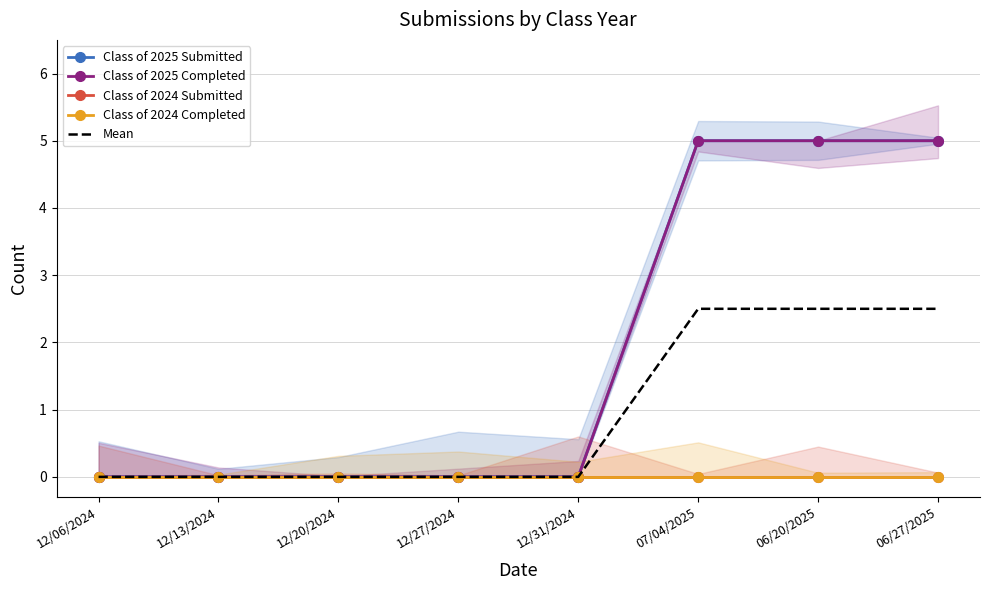

Which category has the highest value in the Class of 2024 Completed series?

12/06/2024